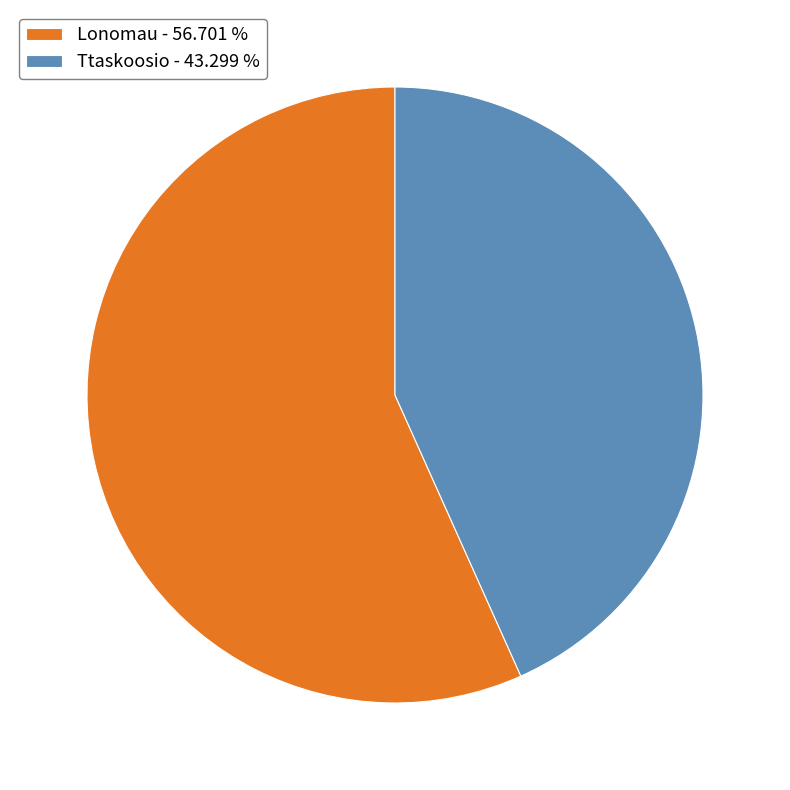

Which slice represents more than half of the pie?

Lonomau